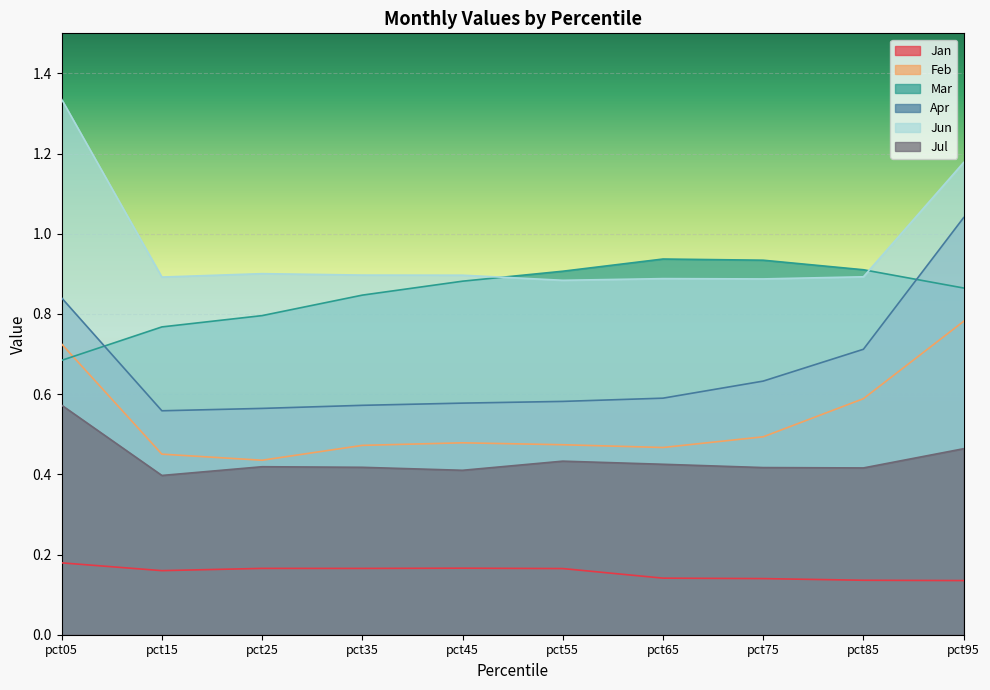

Where is Feb nearest to the value 0?

pct25